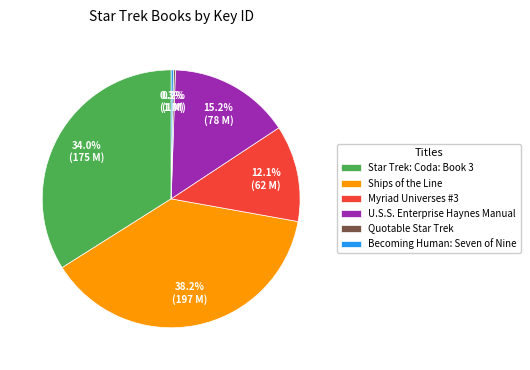

What is the total percentage of Becoming Human: Seven of Nine and U.S.S. Enterprise Haynes Manual?

15.5%